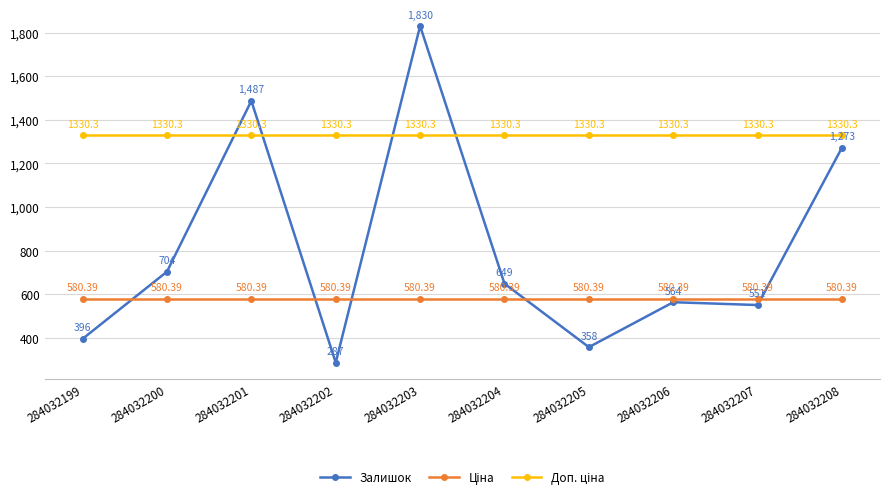

In Залишок, how many points are higher than both neighbors (excluding endpoints)?

3